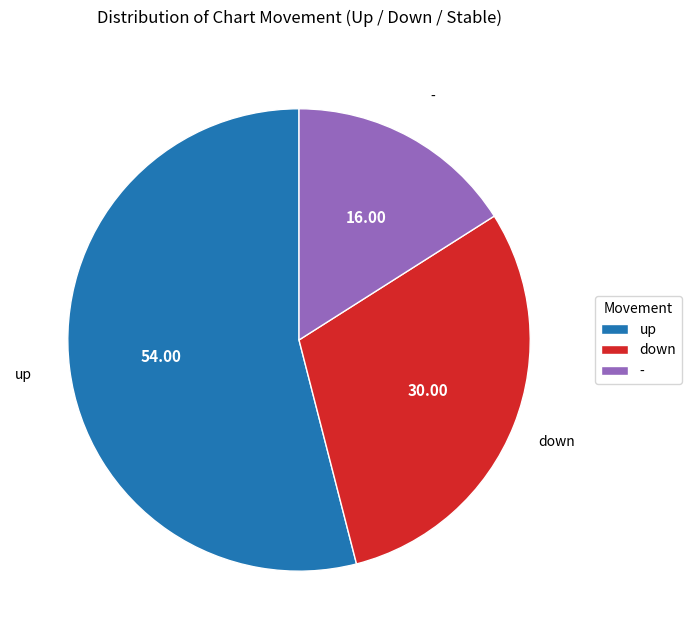

What is the ratio of the value at down to the value at up?

0.6